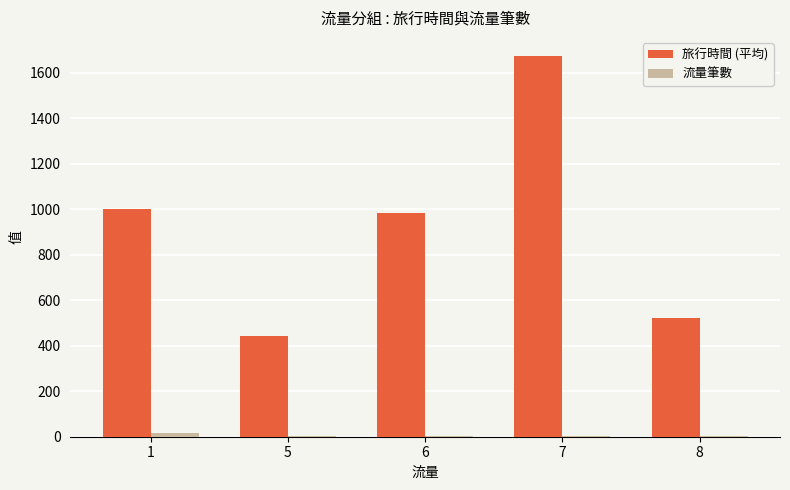

Which series has the widest spread of values?

旅行時間 (平均)